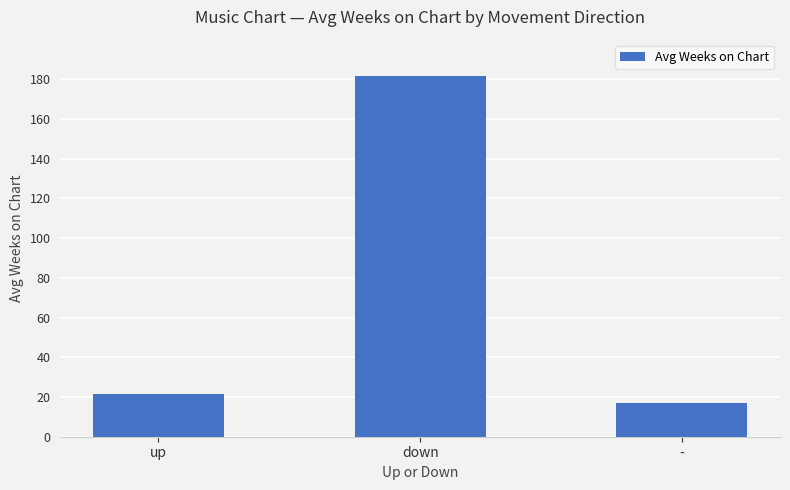

Where does the data first go above 21?

up